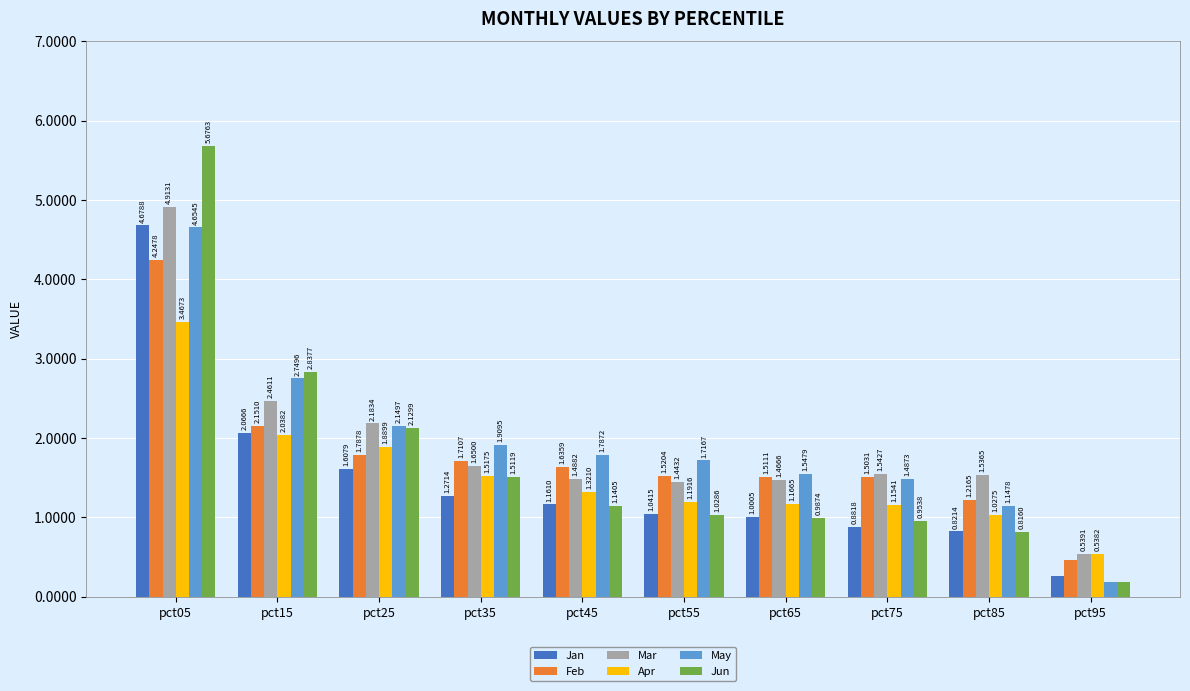

How many series are shown in this chart?

6